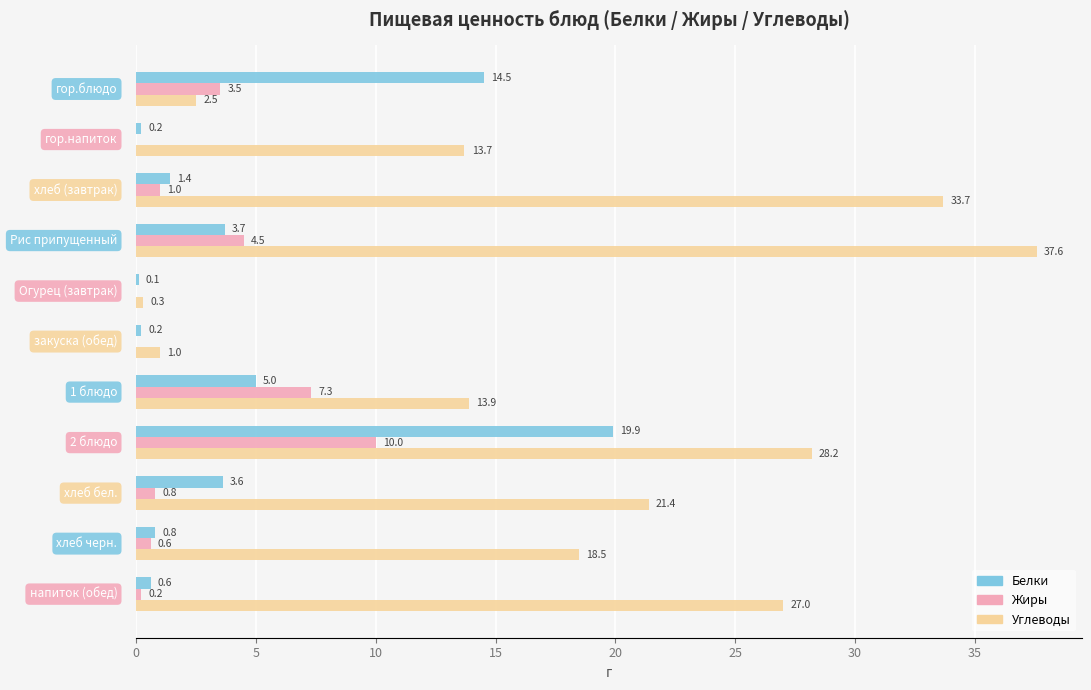

What are all the series names shown in the legend?

Белки, Жиры, Углеводы